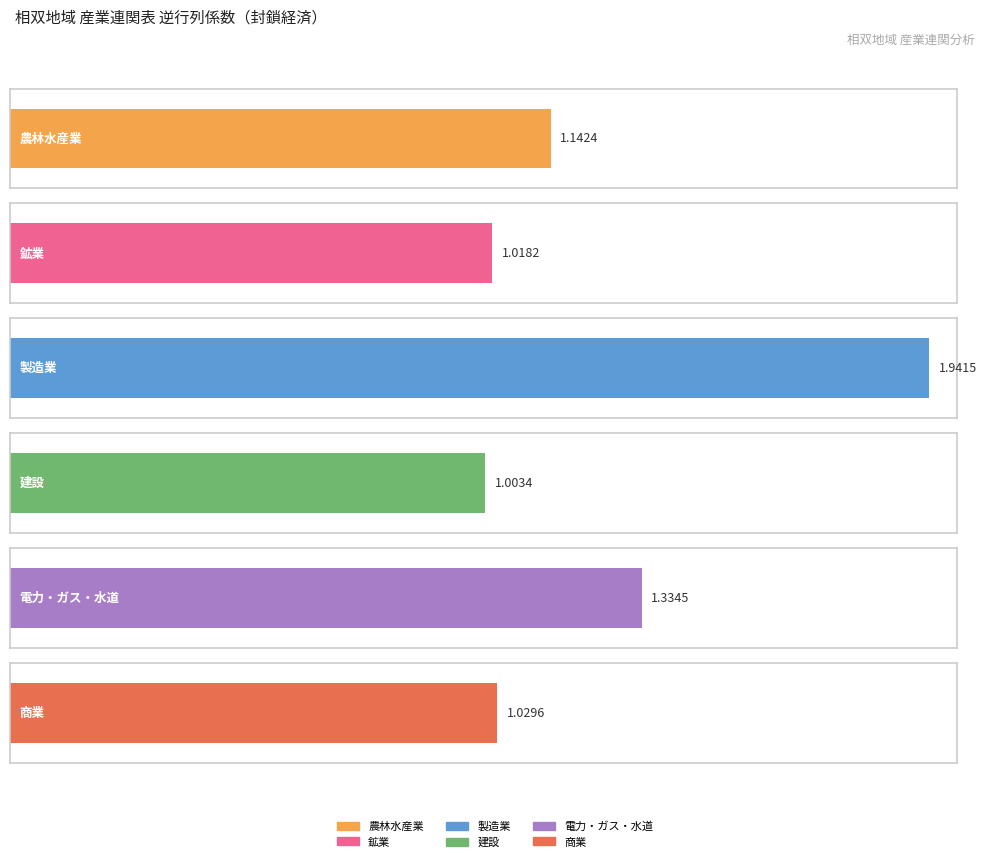

How many data points does each series have?

6